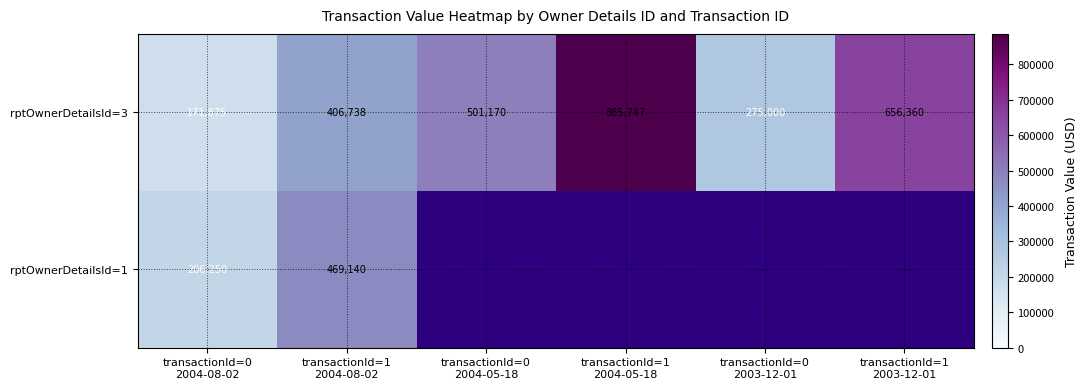

Which has a higher value, transactionId=1
2004-08-02 or transactionId=0
2003-12-01?

transactionId=1
2004-08-02